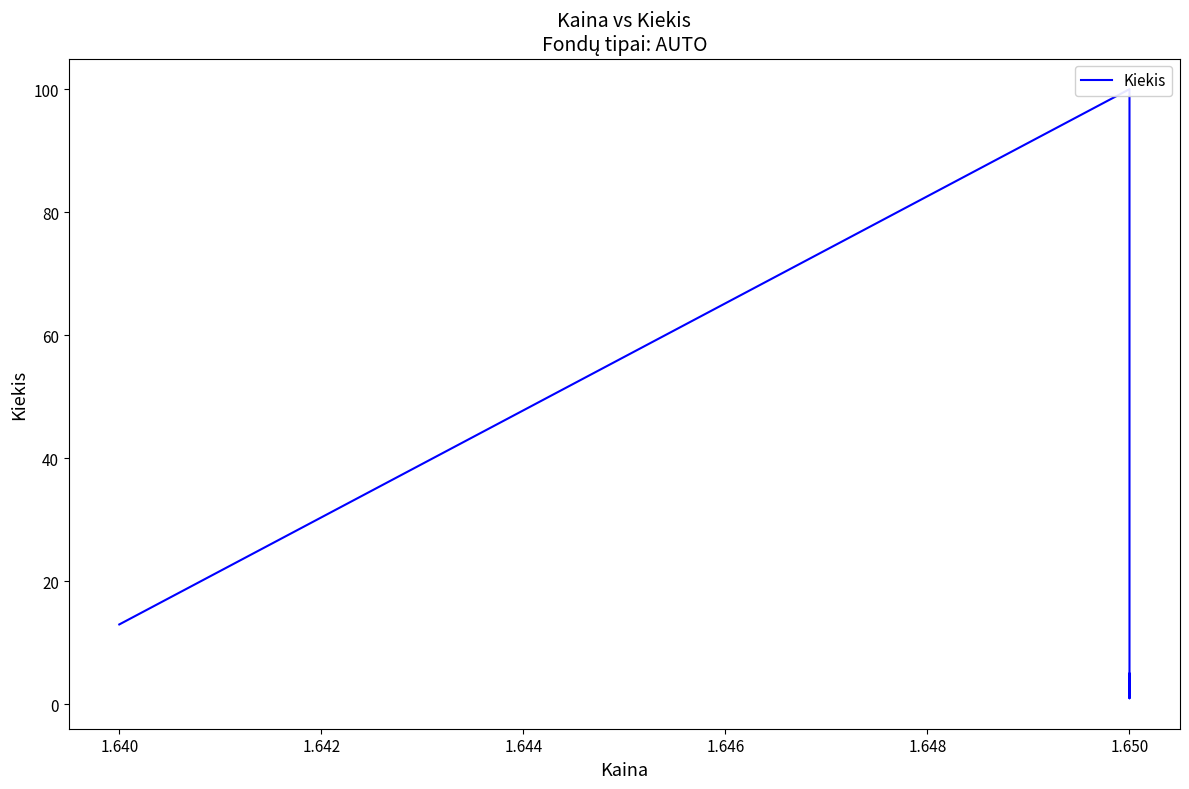

How many lines are shown in the chart?

1